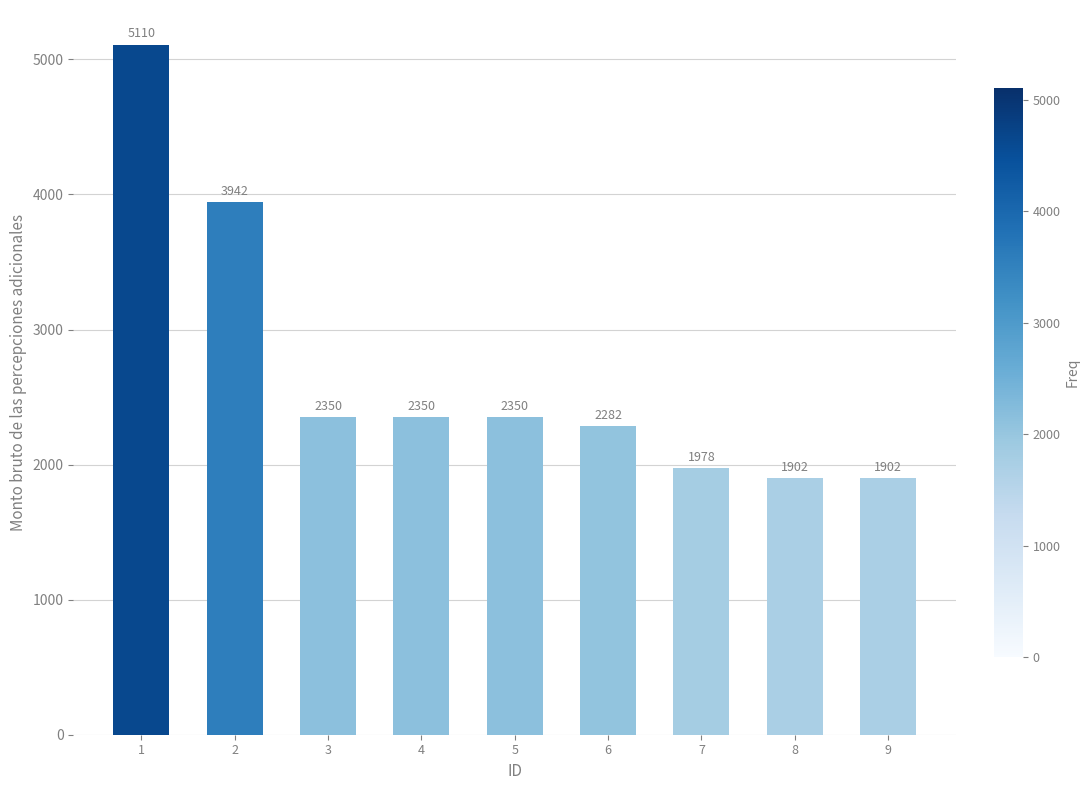

True or false: the data shows 1978 at 7.

True